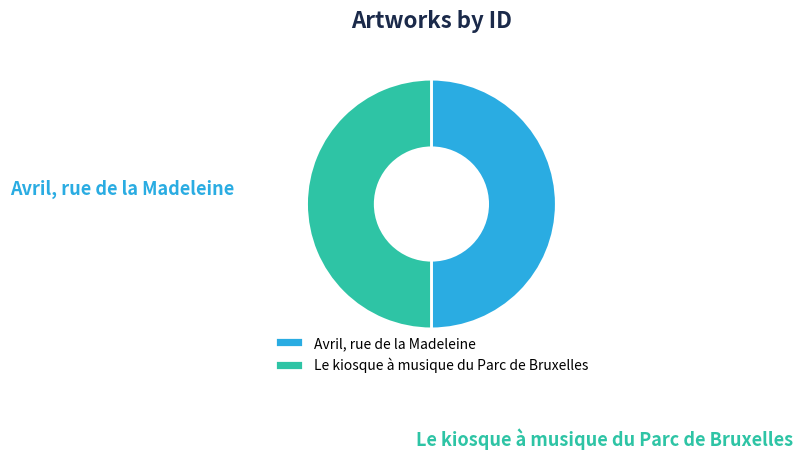

What is the majority slice?

Le kiosque à musique du Parc de Bruxelles